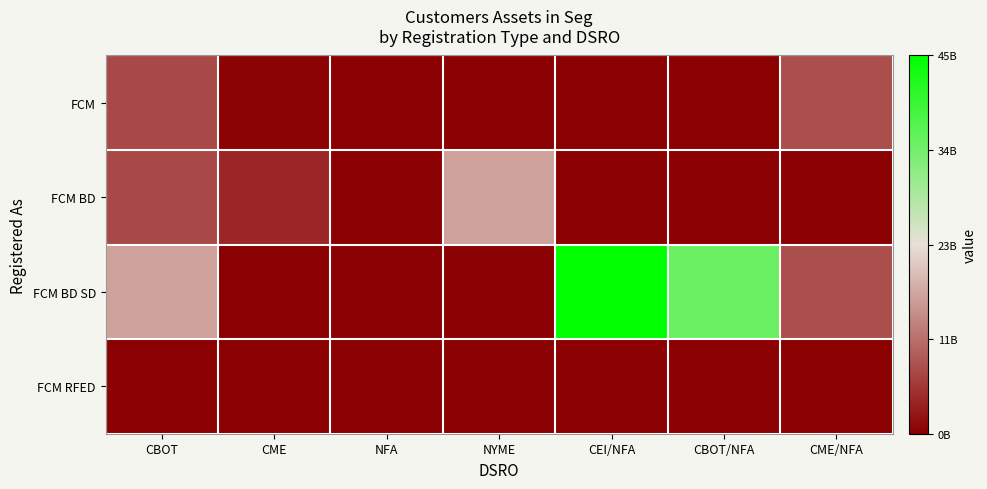

Reading left to right, transcribe all the data shown in this chart.

FCM: CBOT=7448213325	CME=473081404	NFA=118266192	NYME=0	CEI/NFA=0	CBOT/NFA=0	CME/NFA=8012001331
FCM BD: CBOT=7538587016	CME=4021756316	NFA=203474327	NYME=16316104827	CEI/NFA=0	CBOT/NFA=0	CME/NFA=0
FCM BD SD: CBOT=16203874109	CME=0	NFA=0	NYME=0	CEI/NFA=45014862061	CBOT/NFA=34566244349	CME/NFA=8012001331
FCM RFED: CBOT=0	CME=0	NFA=0	NYME=0	CEI/NFA=0	CBOT/NFA=0	CME/NFA=0